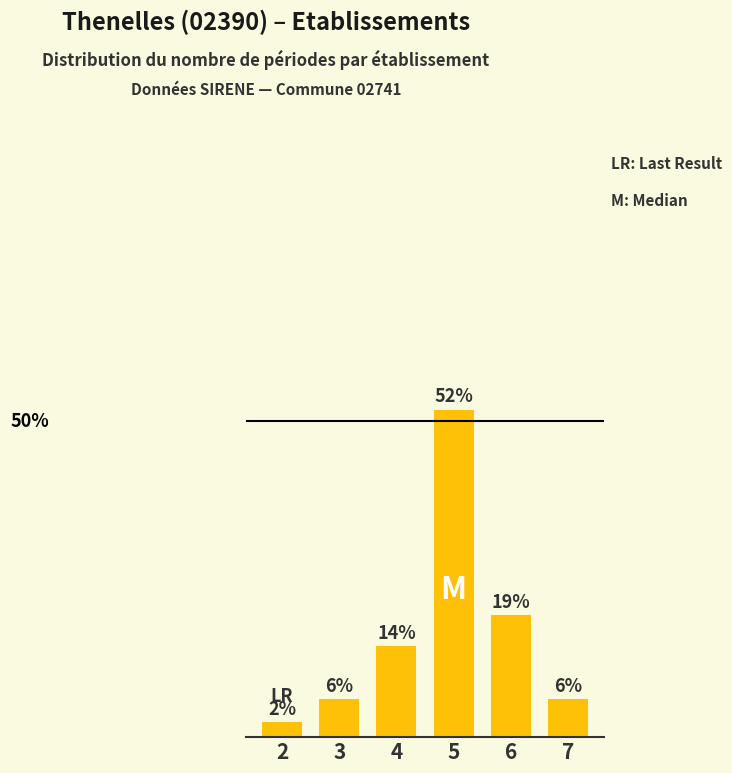

Are the bars horizontal?

No